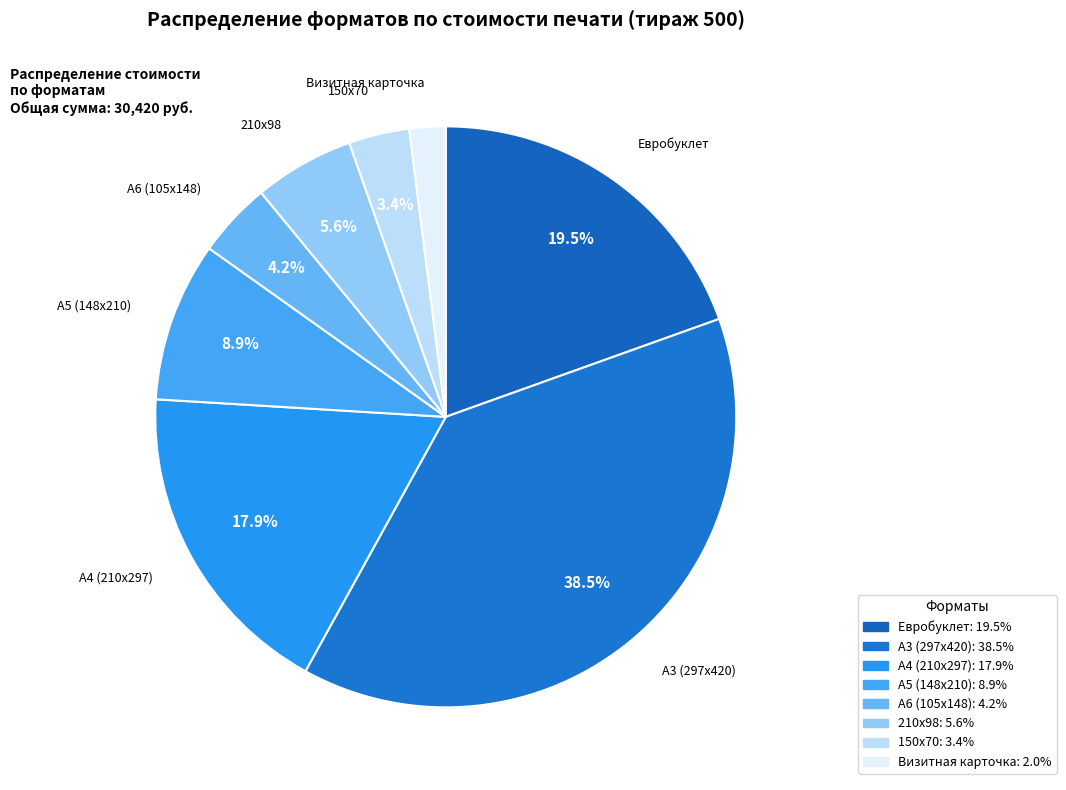

Which slice is the smallest?

Визитная карточка